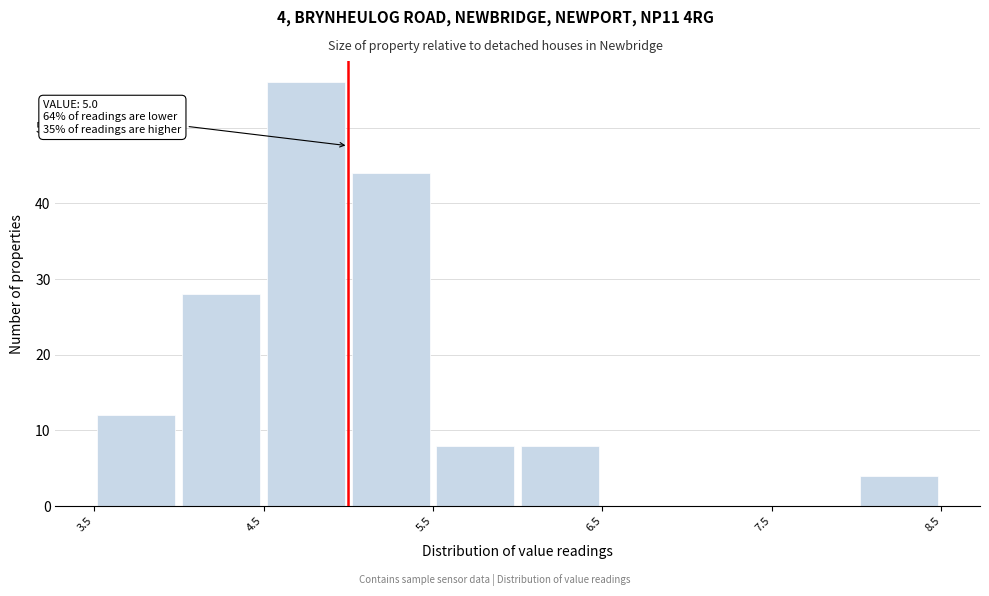

Which range on the x-axis has the tallest bar?

4.5 to 5.0